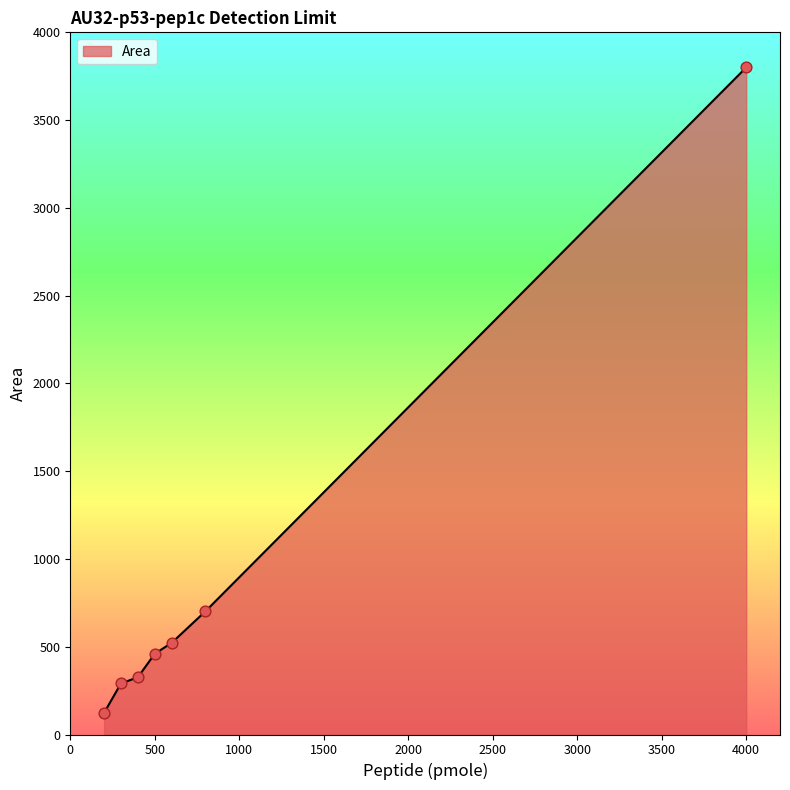

What is the maximum value shown in the chart?

3800